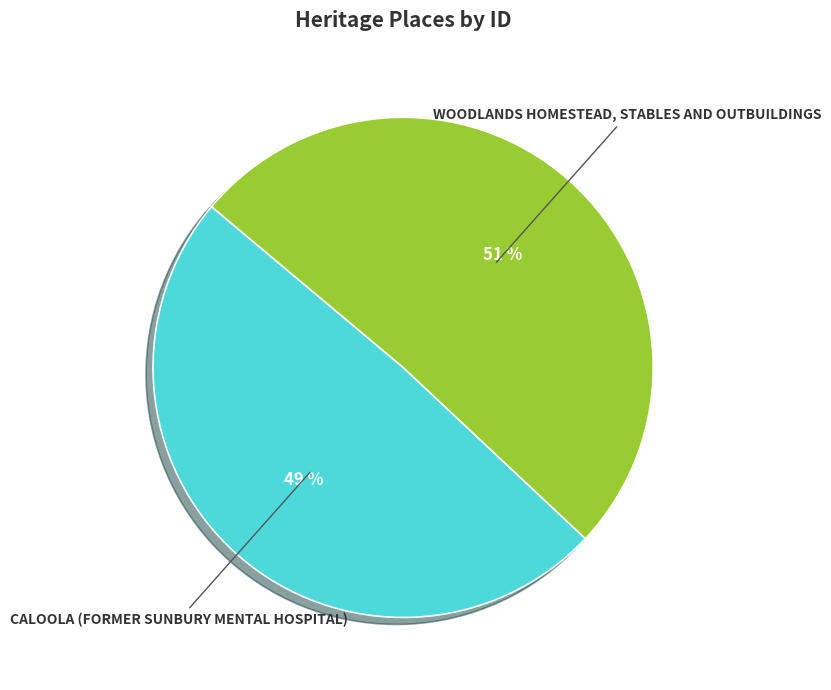

Is it true that WOODLANDS HOMESTEAD, STABLES AND OUTBUILDINGS is 51% of the pie?

True